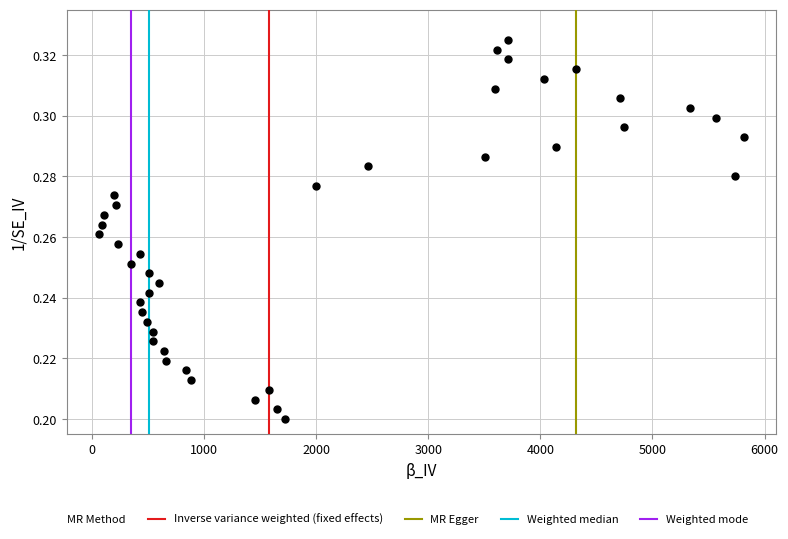

What is the range of X values (max minus min)?

5753.0